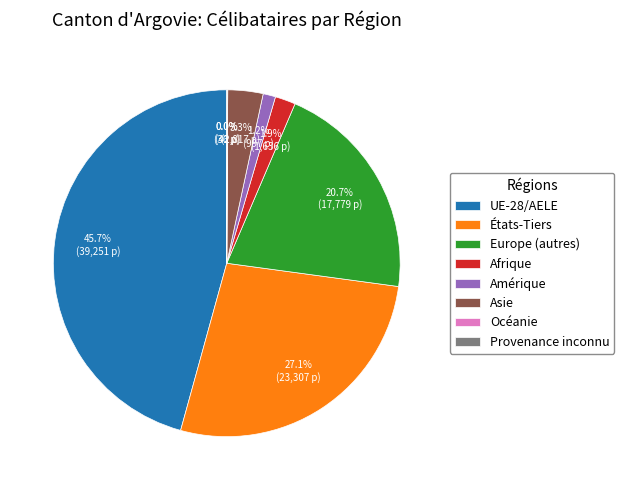

Which category has the biggest portion of the pie?

UE-28/AELE